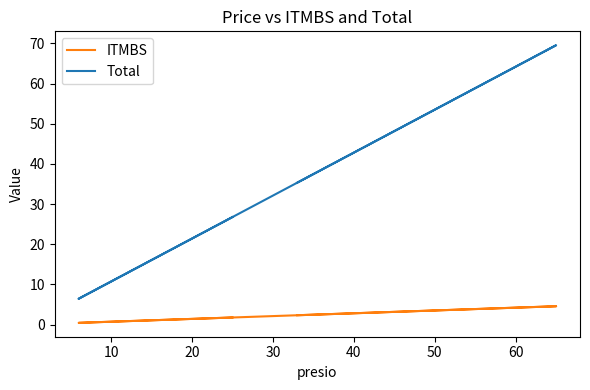

True or false: ITMBS and Total cross at least once.

False